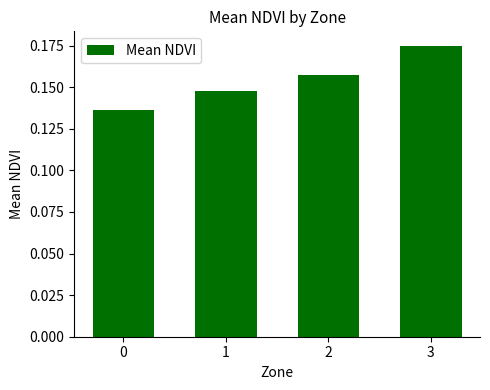

List the labels in order of value, smallest first.

0, 1, 2, 3